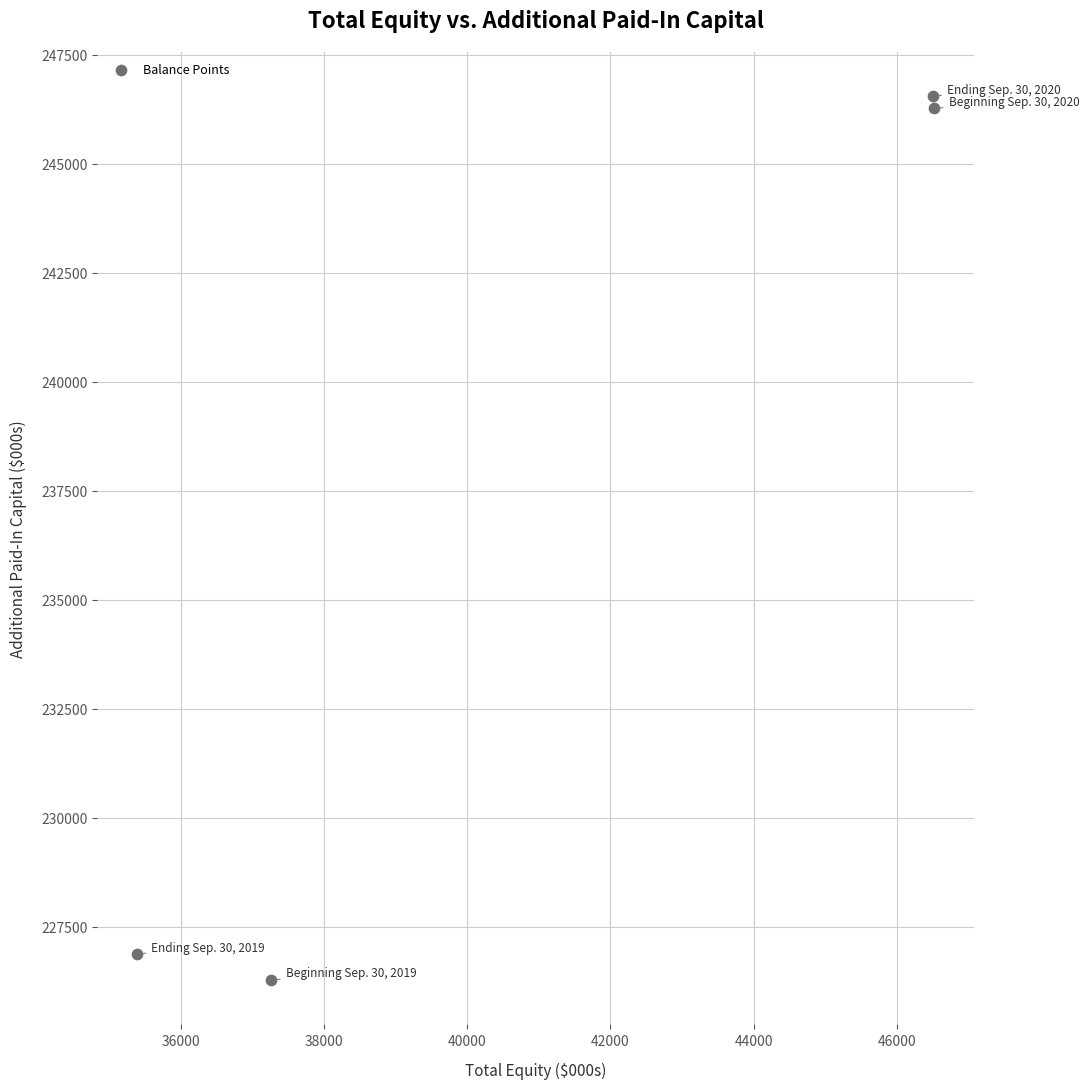

What Y value in the scatter plot is closest to 236410?

226870